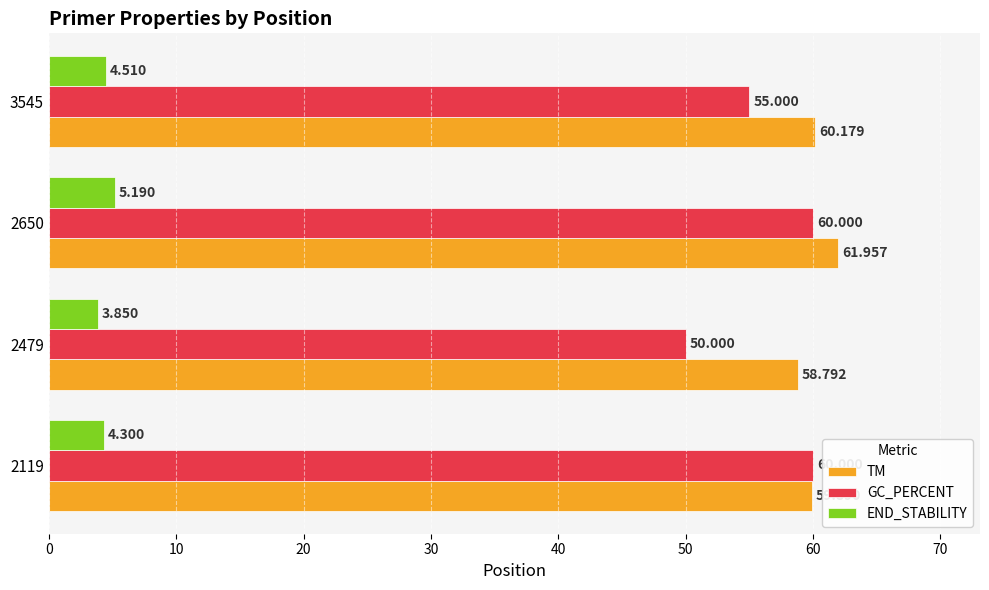

Which series has the largest total across all categories?

TM